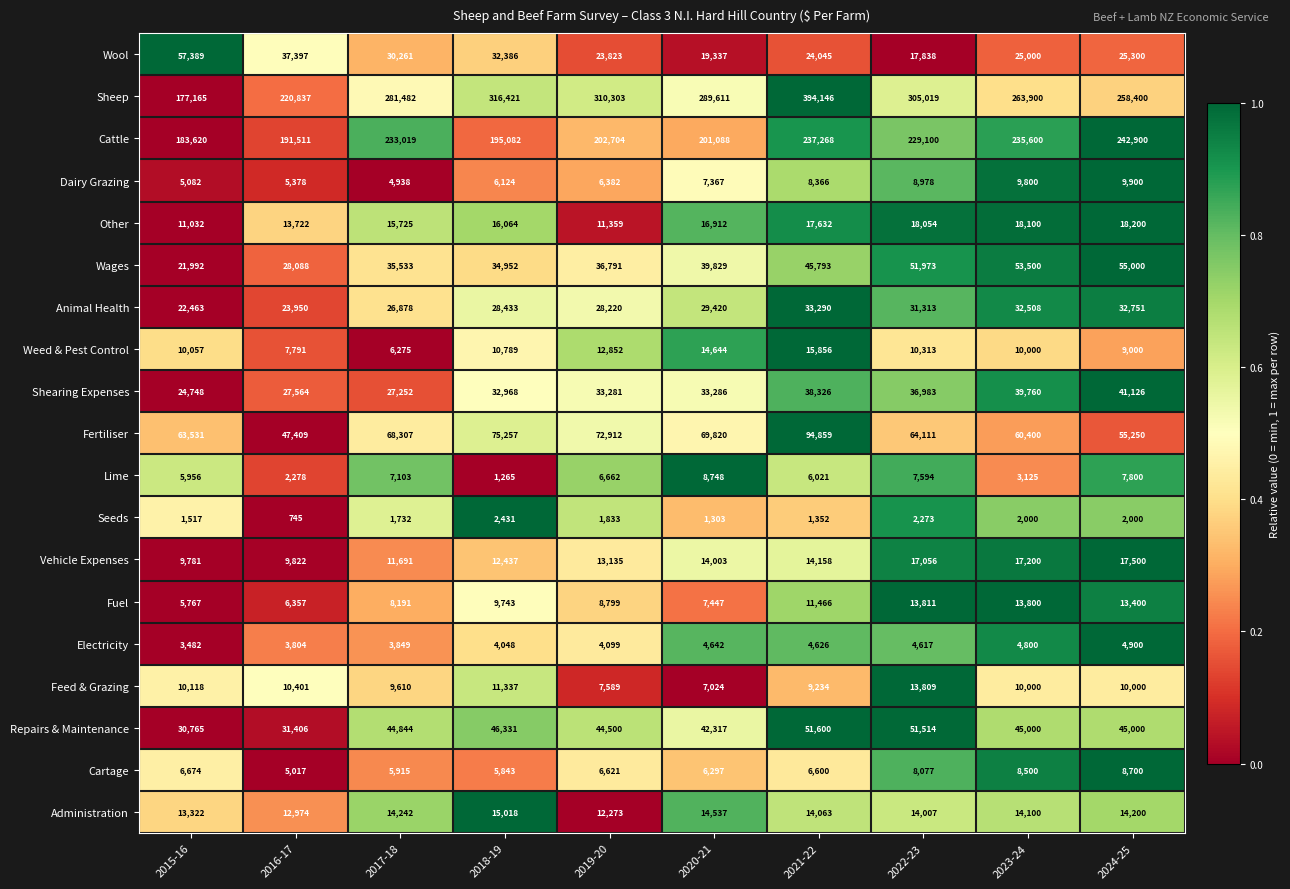

What is the difference between the second highest and second lowest values in the Animal Health series?

8801